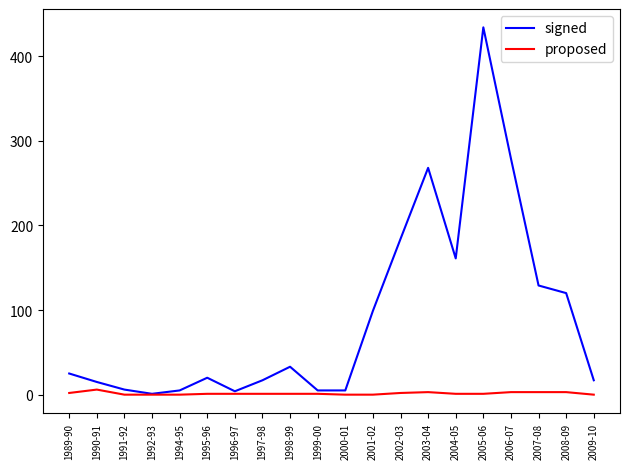

What position from the right is 1996-97?

14